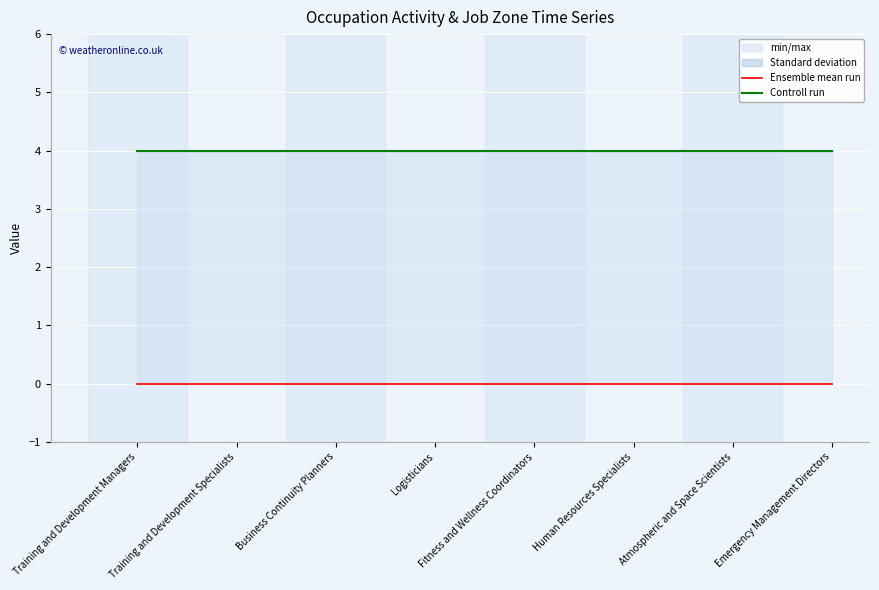

What is the maximum value shown in the chart?

4